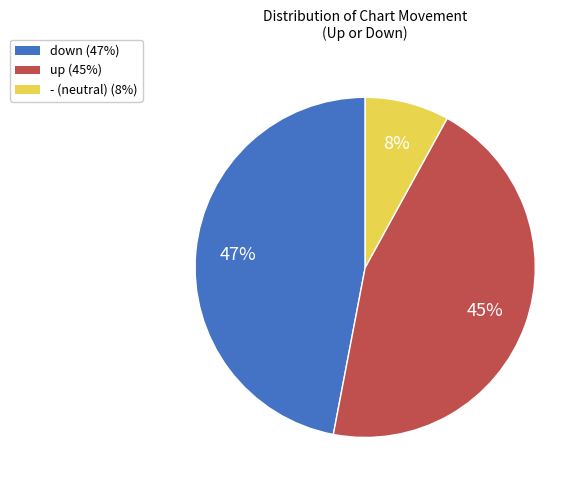

Does any single category account for the majority?

No